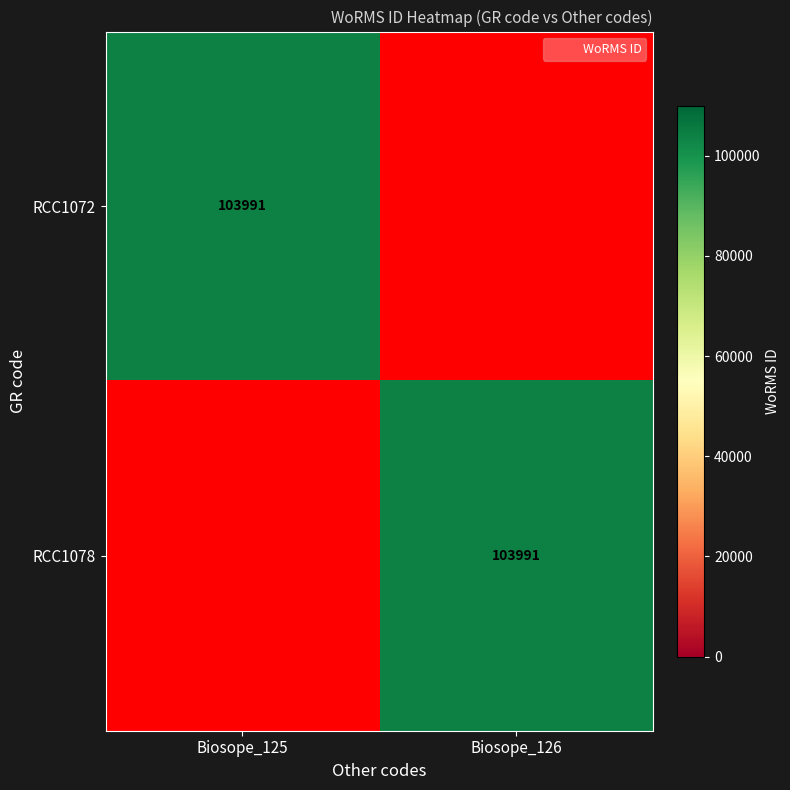

The RCC1072 series shows 61230 at Biosope_125. True or false?

False